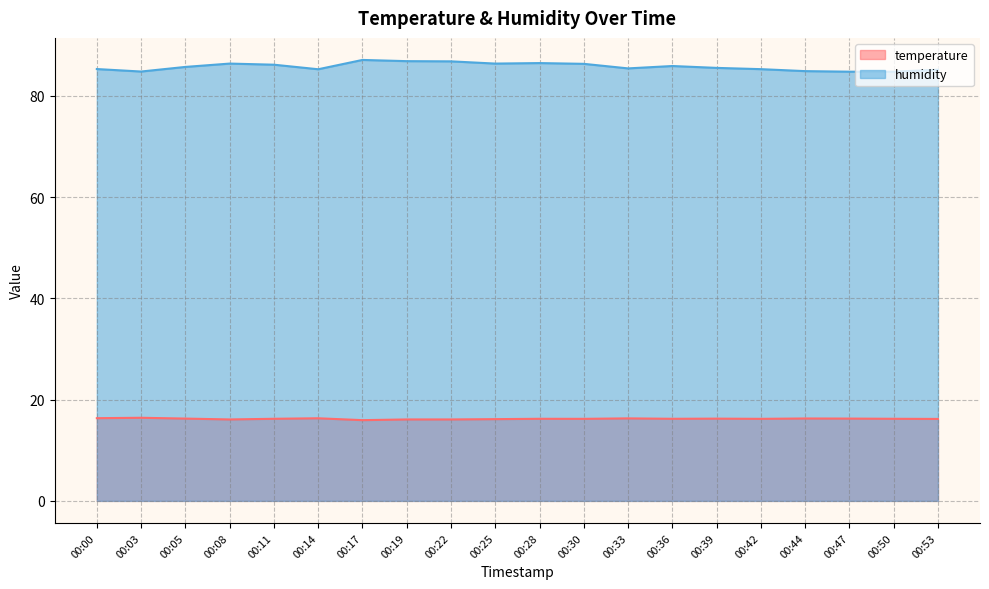

Where does the temperature series first go above 16?

00:00